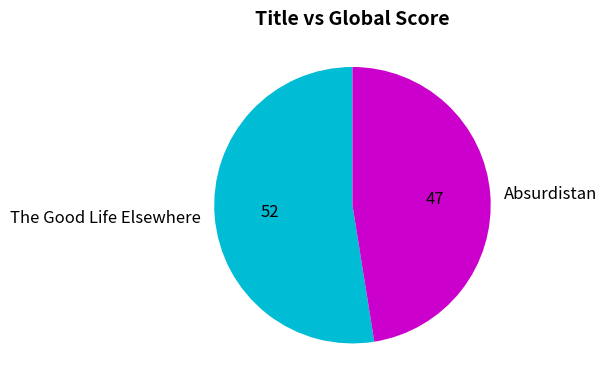

What is the ratio of the value at Absurdistan to the value at The Good Life Elsewhere?

0.9